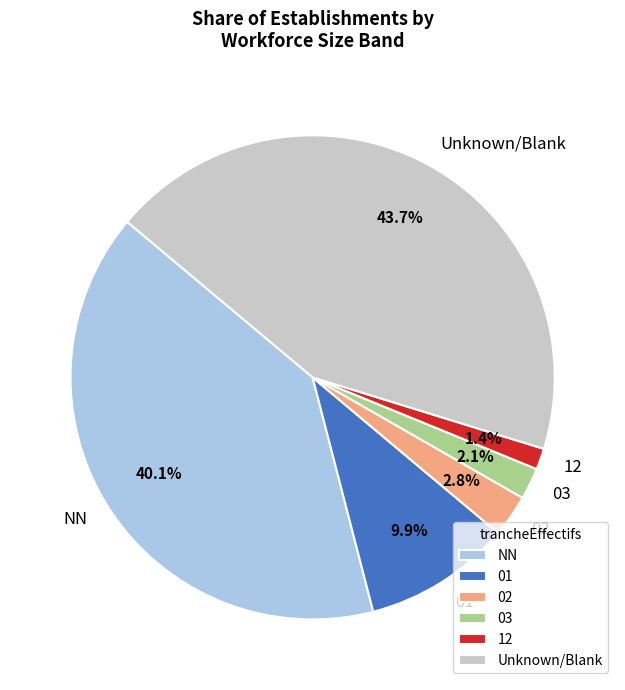

Between 12 and 03, which is larger?

03